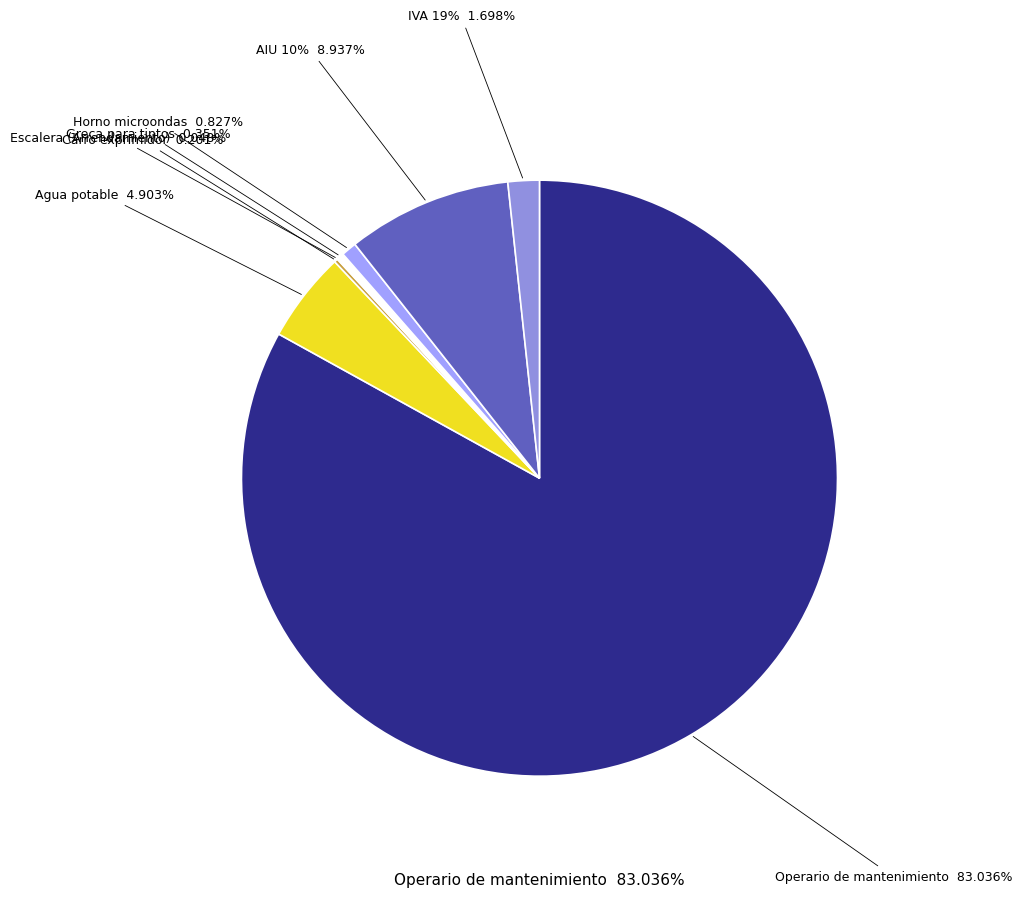

Which category has the smallest portion of the pie?

Escalera (Arrendamiento)